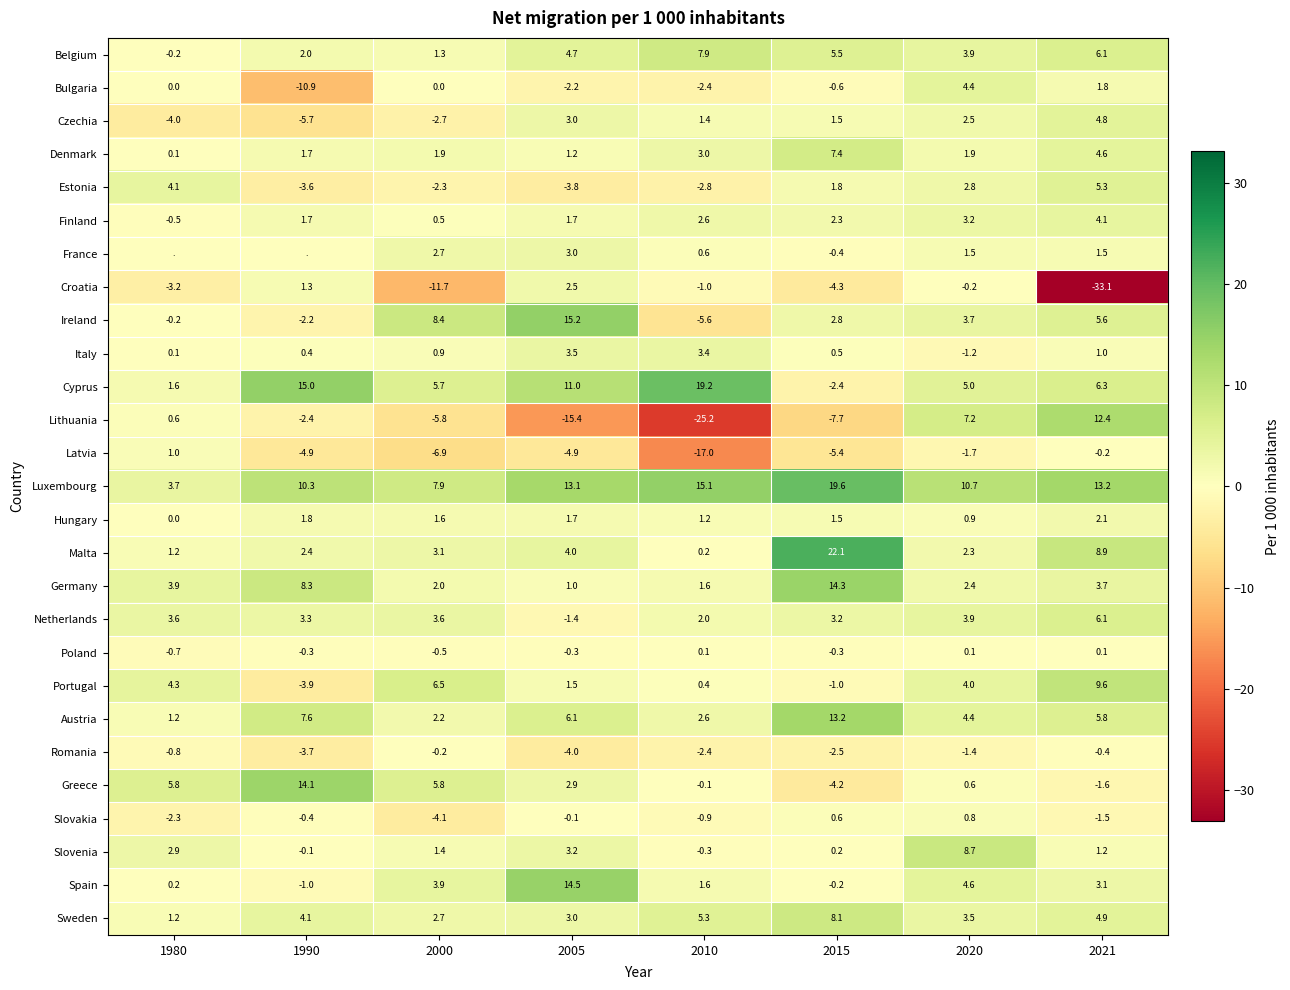

Which category has the lowest value in the Croatia series?

2021